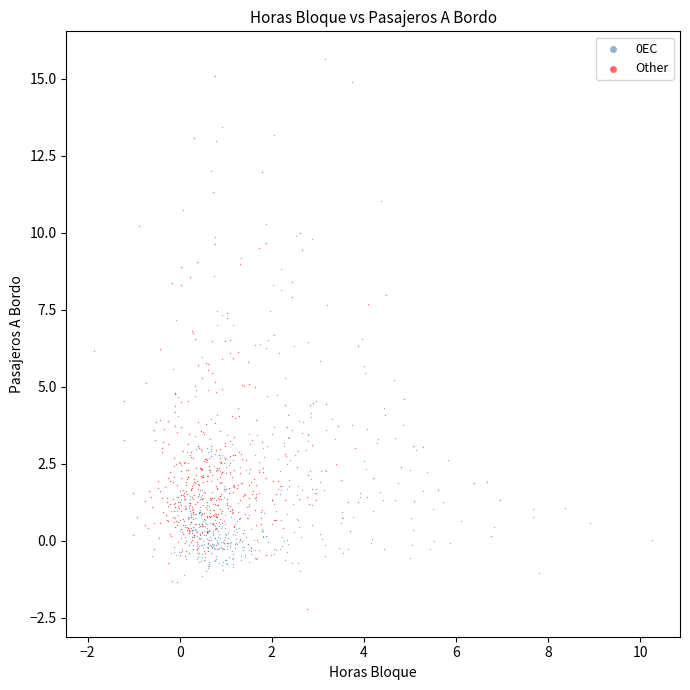

Which series contains the lowest Y value?

Other